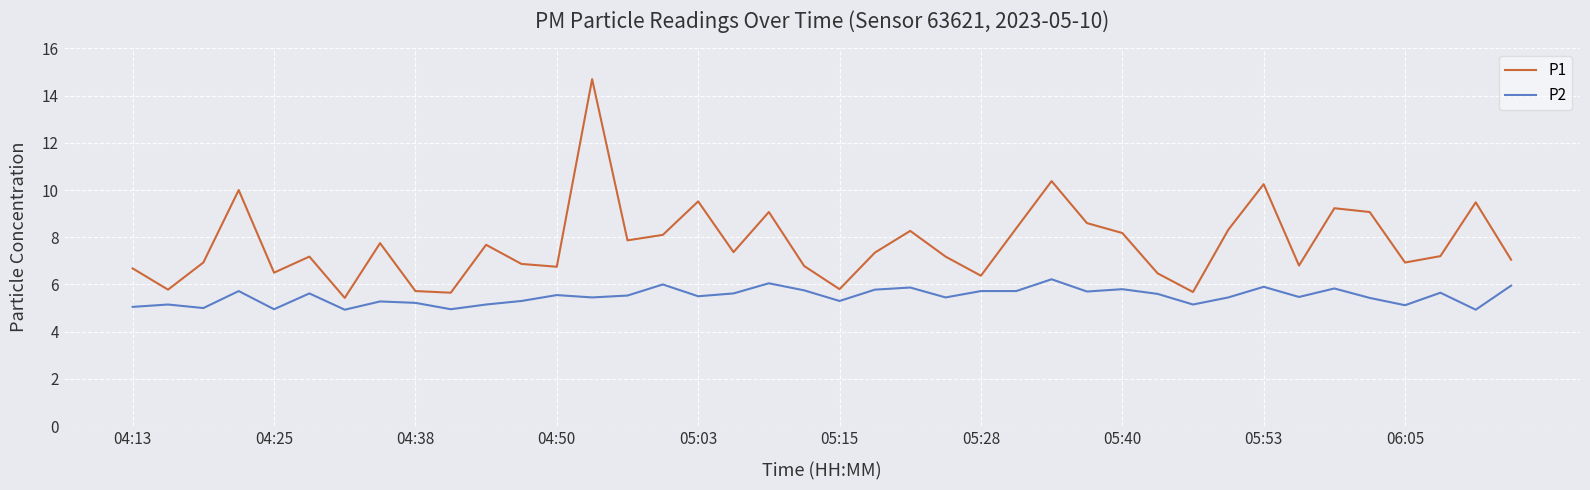

True or false: P2 and P1 cross at least once.

False